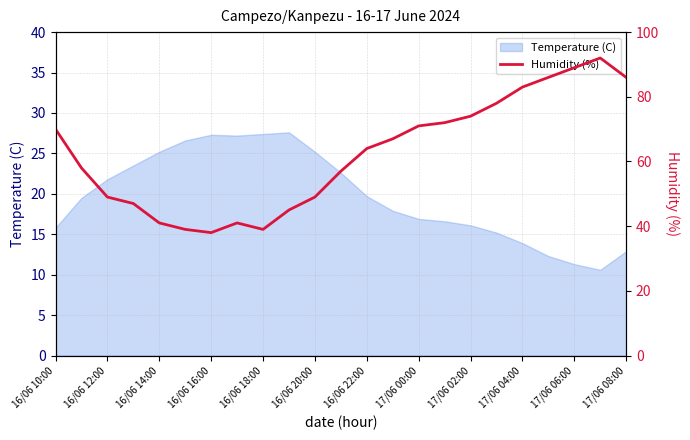

True or false: Temperature (C) has a value of 5.4 at 17/06 06:00.

False